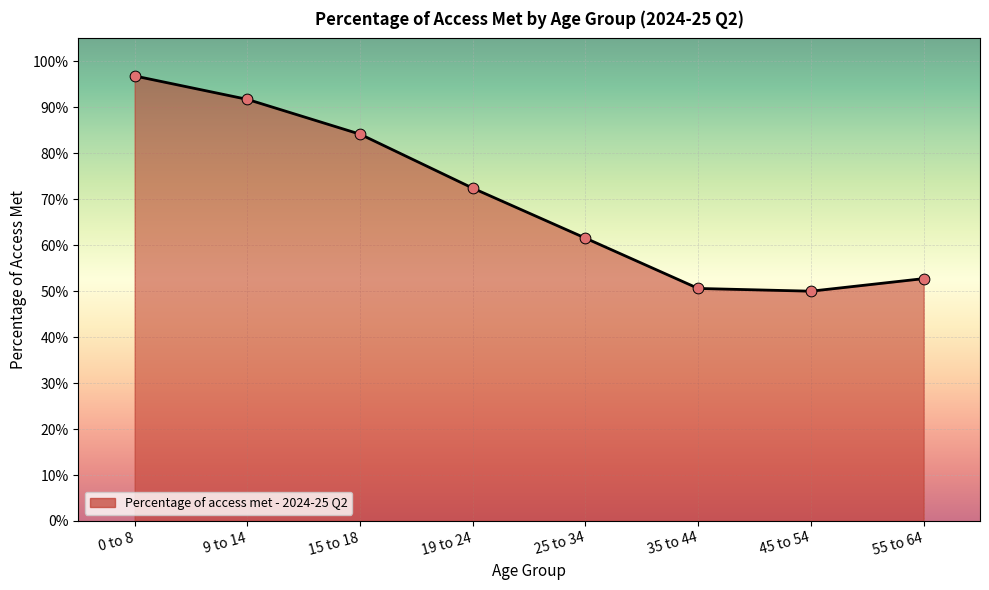

Between 55 to 64 and 19 to 24, which is larger?

19 to 24